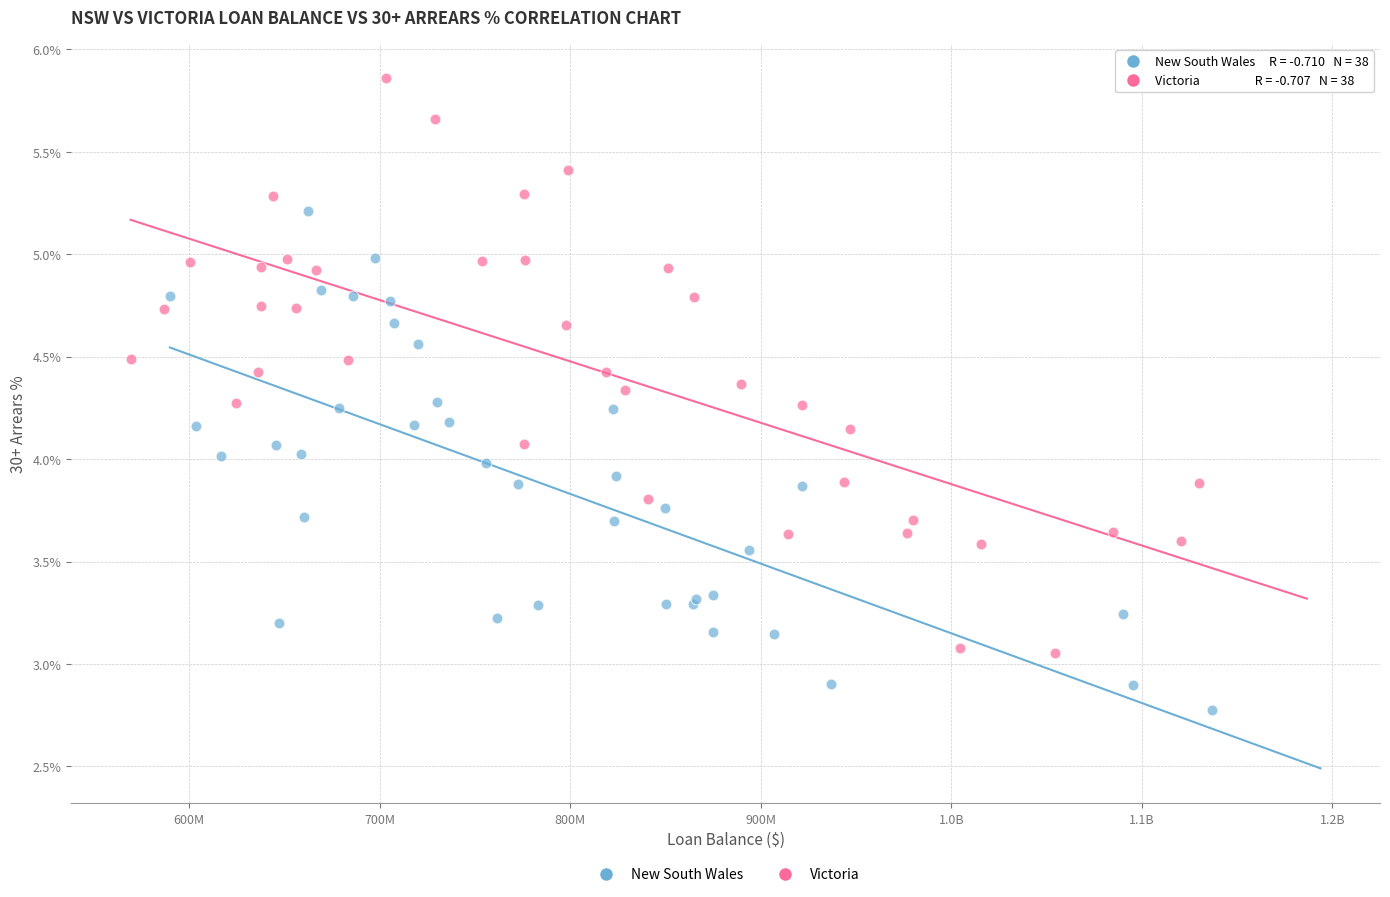

What are all the series names shown in the legend?

New South Wales, Victoria